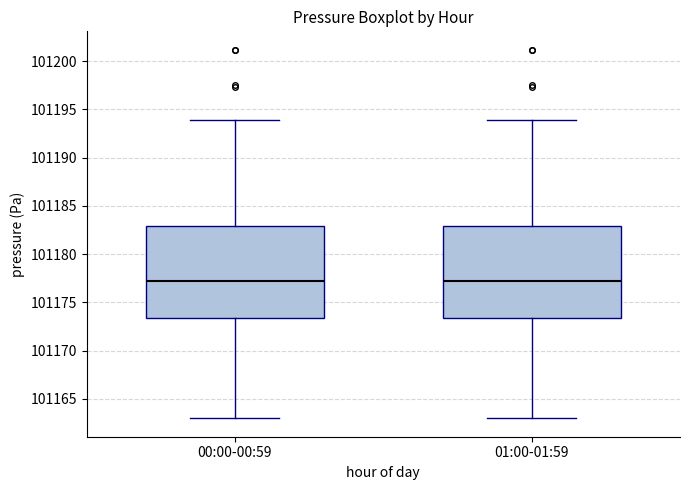

Reading left to right, read every box against the y-axis: the position of its median line, the range the box covers, and the ends of its whiskers. The values are not printed on the chart, so give them approximately, as read against the axis.

00:00-00:59: median 101177.0, box 101173.5 to 101183.0, whiskers 101163.0 to 101194.0
01:00-01:59: median 101177.0, box 101173.5 to 101183.0, whiskers 101163.0 to 101194.0